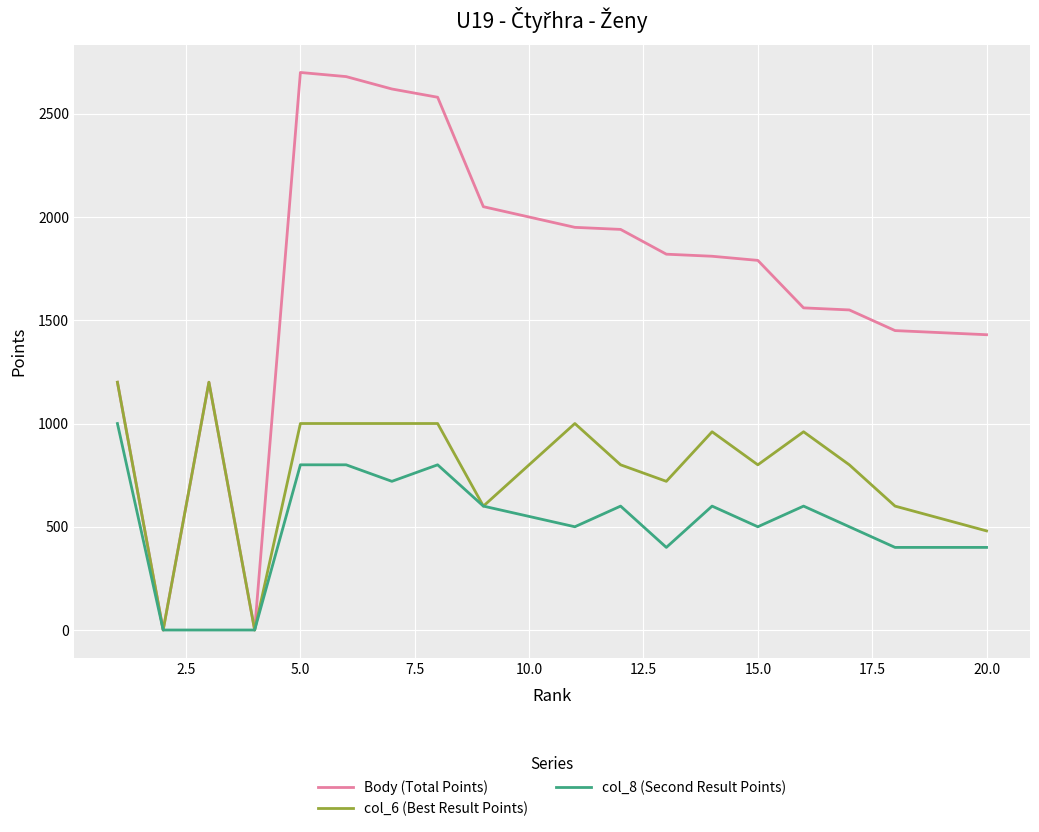

How many lines are shown in the chart?

3